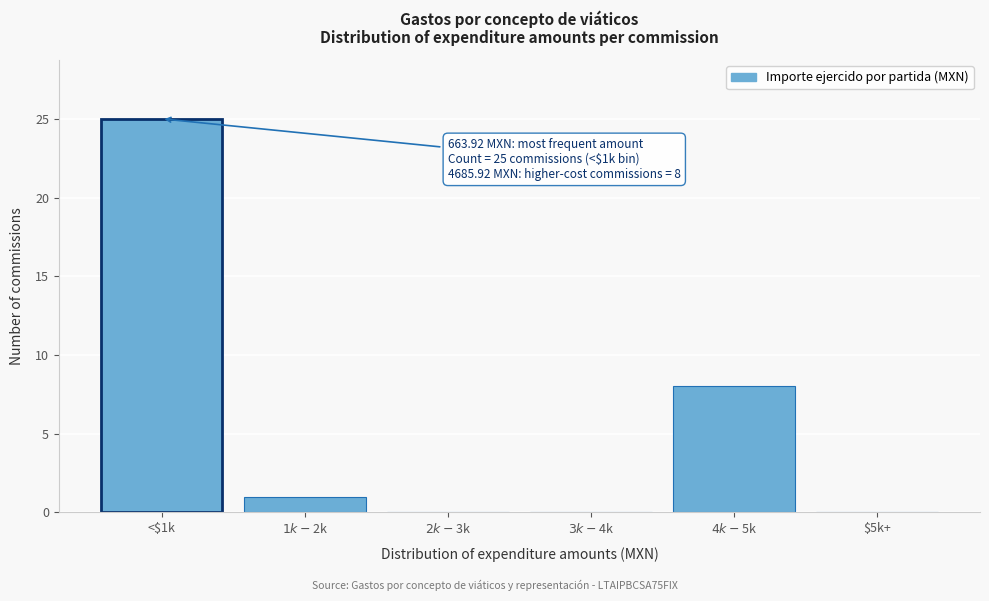

Which label corresponds to the largest value in the chart?

<$1k